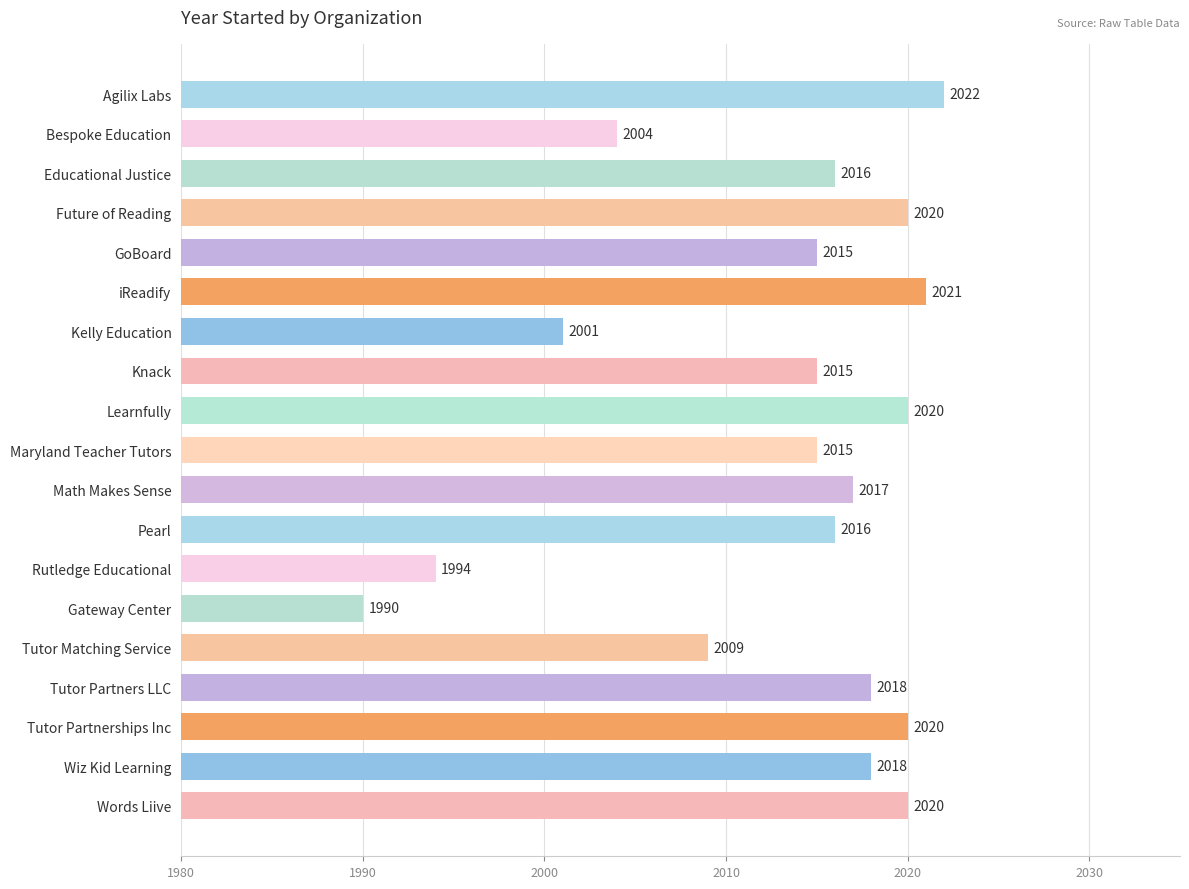

Reading top to bottom, transcribe all the data shown in this chart.

2022	2004	2016	2020	2015	2021	2001	2015	2020	2015	2017	2016	1994	1990	2009	2018	2020	2018	2020